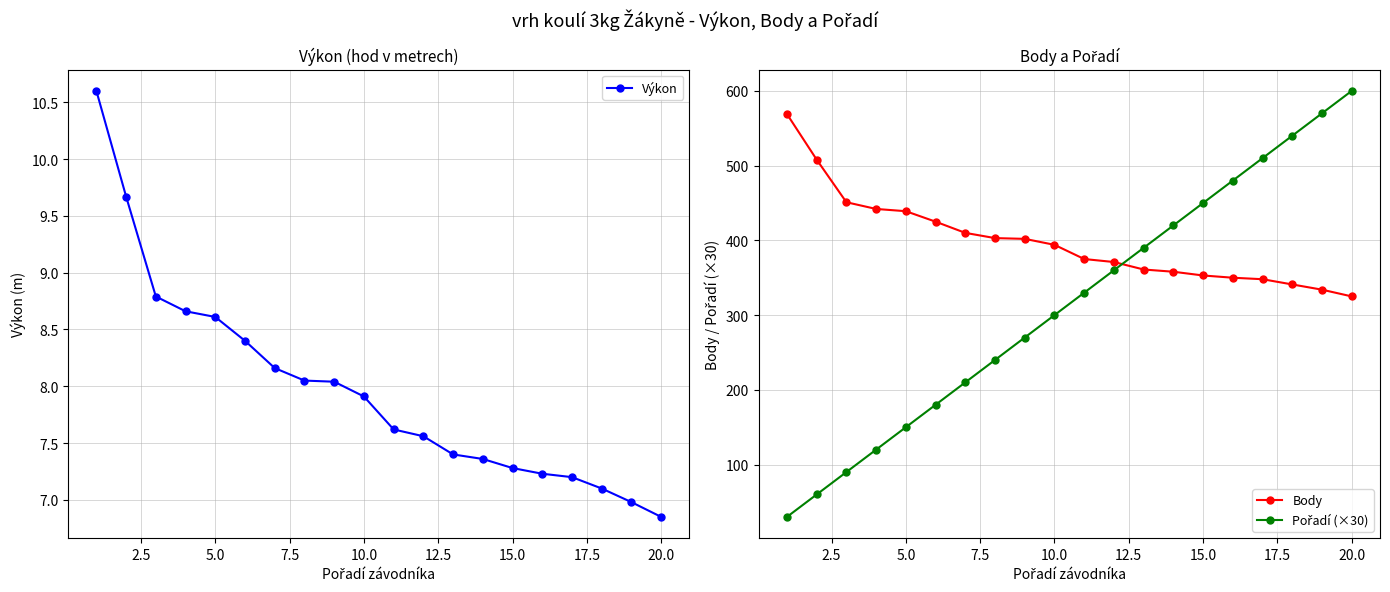

True or false: Výkon and Pořadí (×30) cross at least once.

False